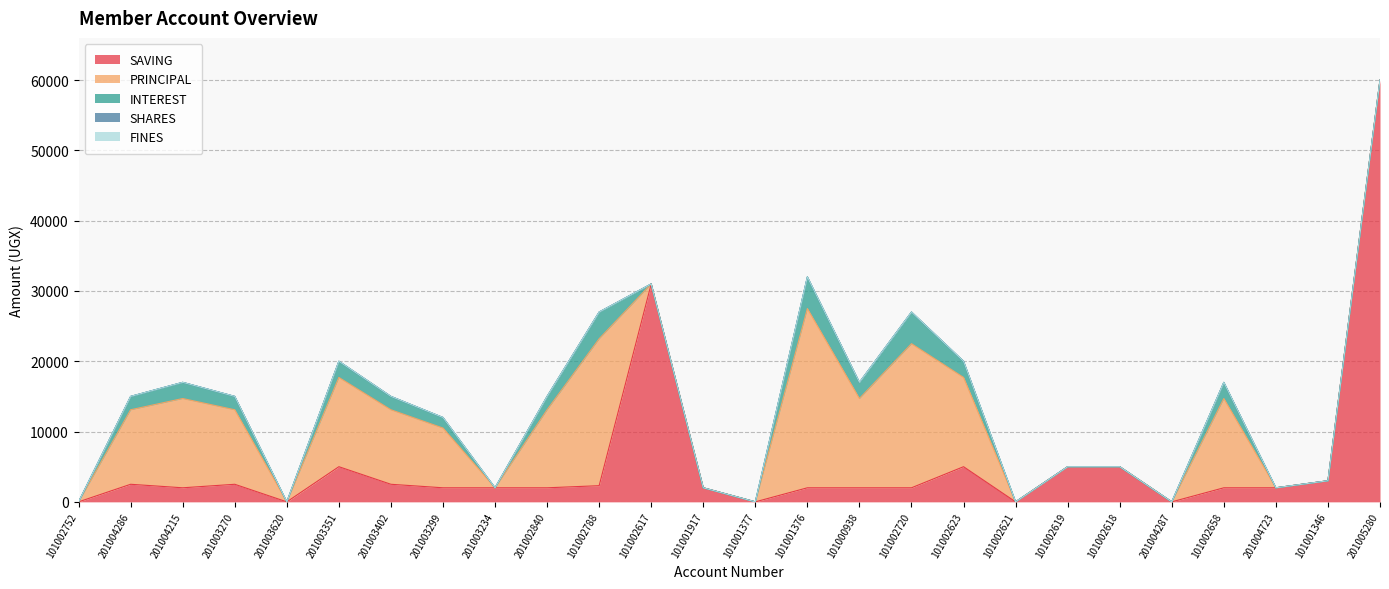

True or false: FINES and INTEREST cross at least once.

False